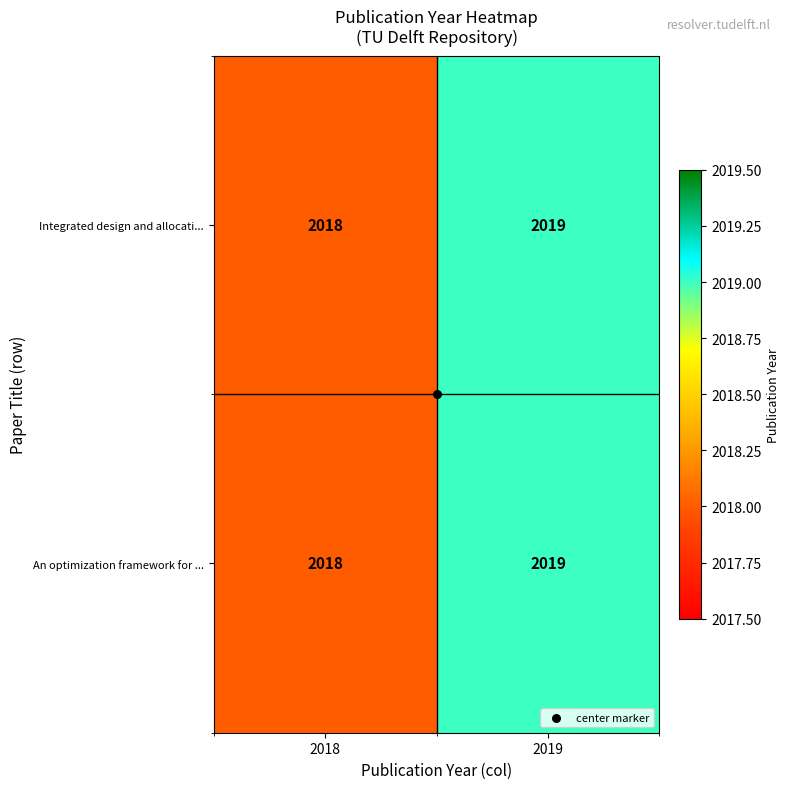

What is the sum of the Integrated design and allocati... values at 2018 and 2019?

4037